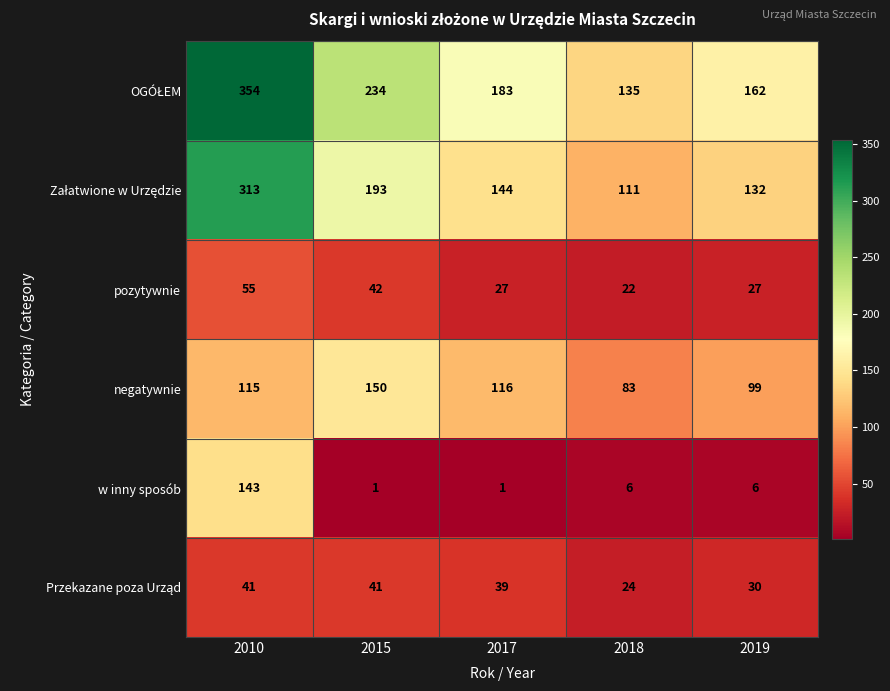

Is it true that pozytywnie equals 27 at 2019?

True